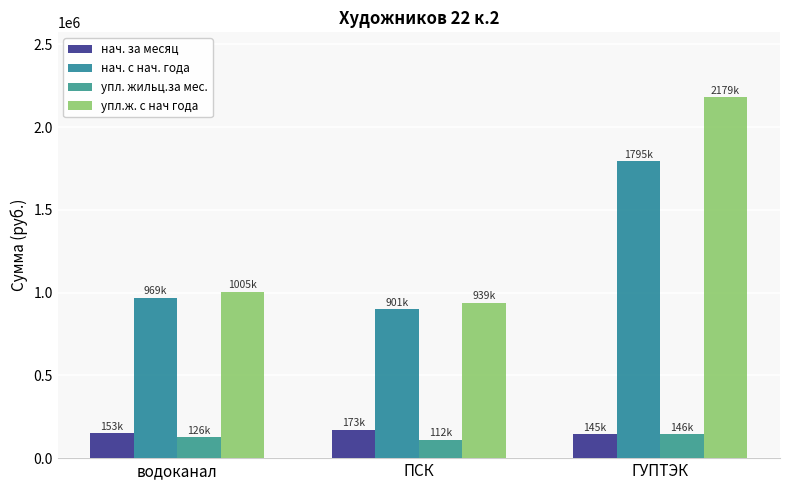

What is the difference between the maximum and minimum values in the нач. за месяц series?

27479.5